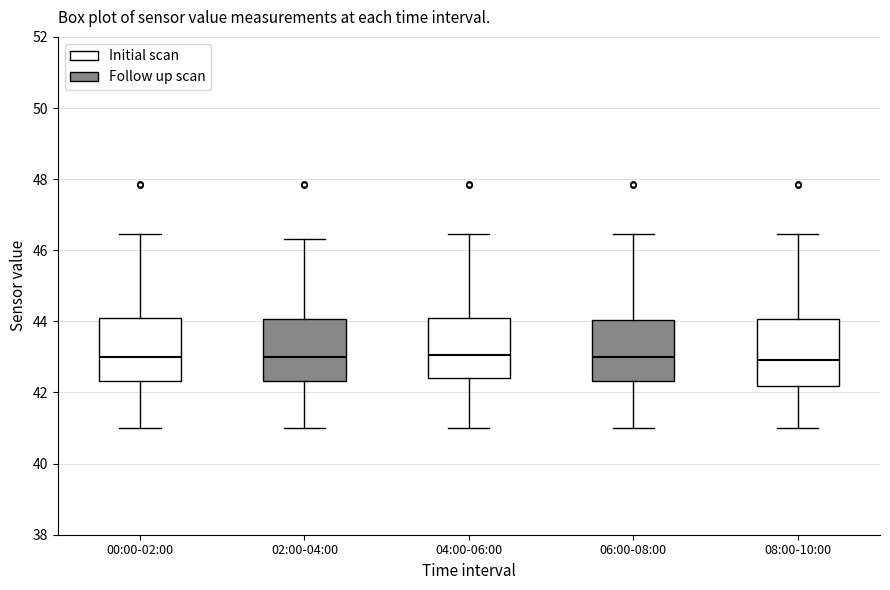

Reading left to right, transcribe this box plot: for each box, give where its median line is, the range the box spans, and where its two whiskers end, as read against the y-axis. The values are not printed on the chart, so give them approximately, as read against the axis.

00:00-02:00: median 43.0, box 42.4 to 44.0, whiskers 41.0 to 46.4
02:00-04:00: median 43.0, box 42.4 to 44.0, whiskers 41.0 to 46.4
04:00-06:00: median 43.0, box 42.4 to 44.0, whiskers 41.0 to 46.4
06:00-08:00: median 43.0, box 42.4 to 44.0, whiskers 41.0 to 46.4
08:00-10:00: median 43.0, box 42.2 to 44.0, whiskers 41.0 to 46.4